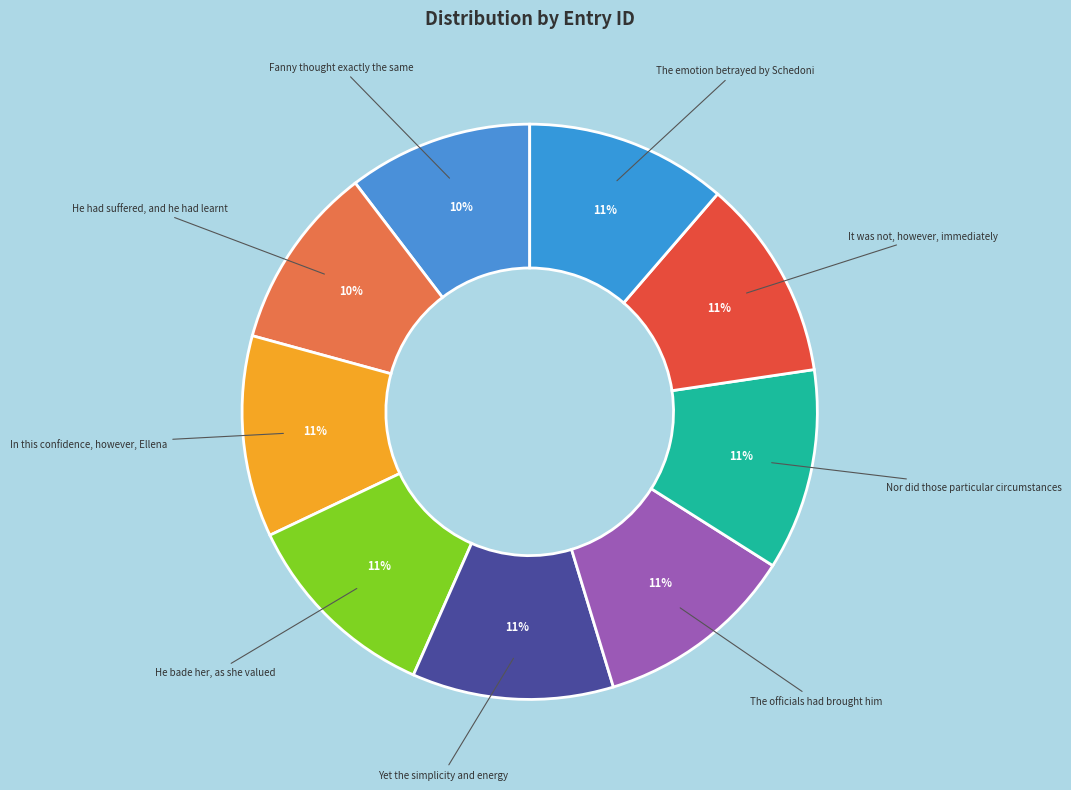

Is there a majority slice in this chart?

No